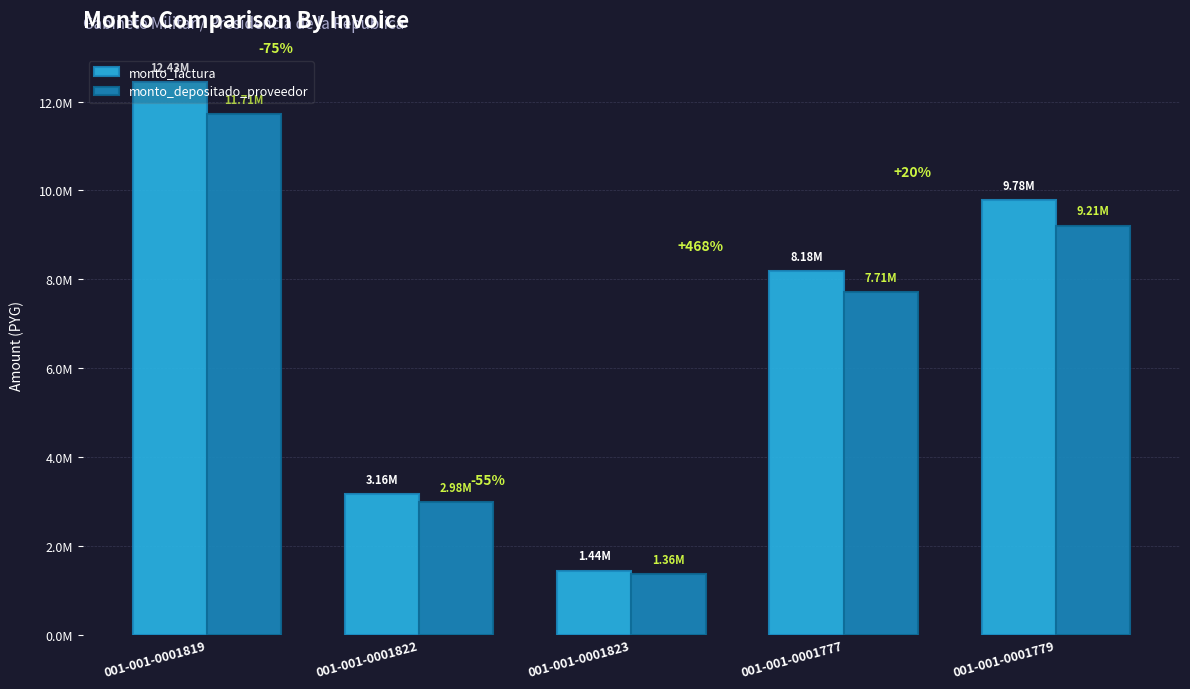

Which series has the largest range (max minus min)?

monto_factura